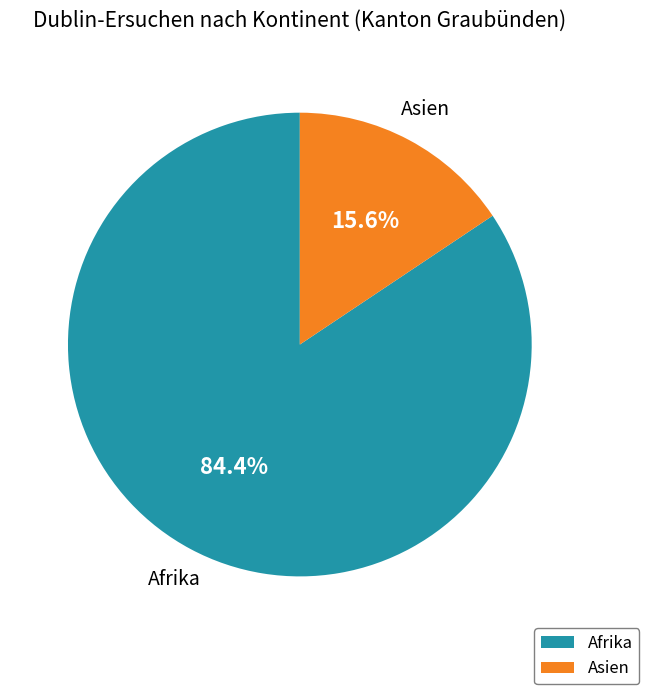

Rank the categories by value from highest to lowest.

Afrika, Asien